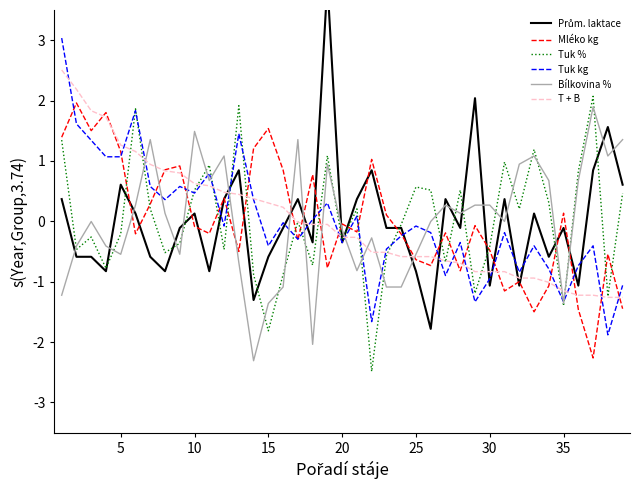

Rank the series by their maximum value, from lowest to highest.

Bílkovina %, Mléko kg, Tuk %, T + B, Tuk kg, Prům. laktace